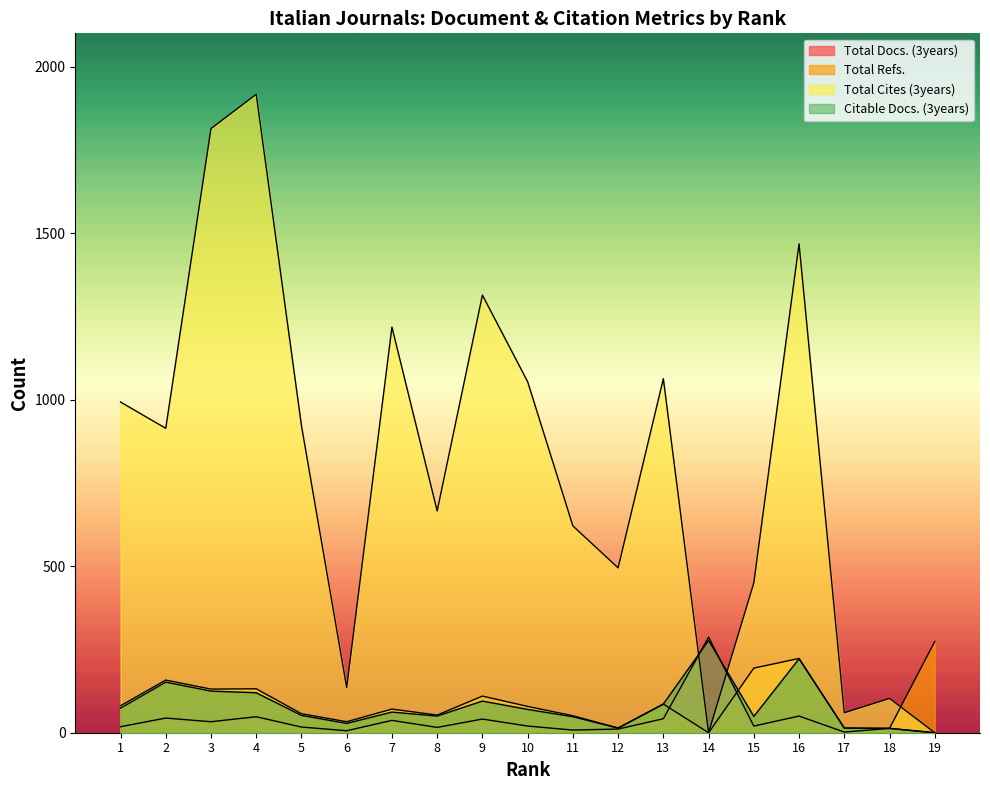

How many interior local peaks does the Citable Docs. (3years) series have?

5